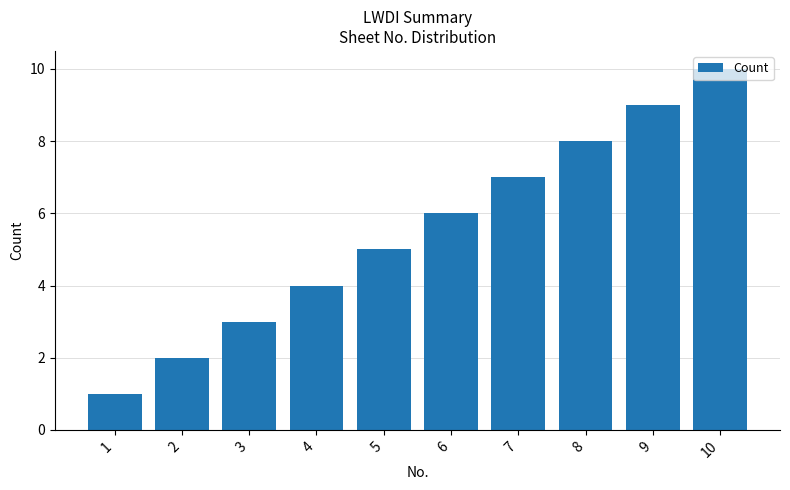

The value at 2 is 0. True or false?

False